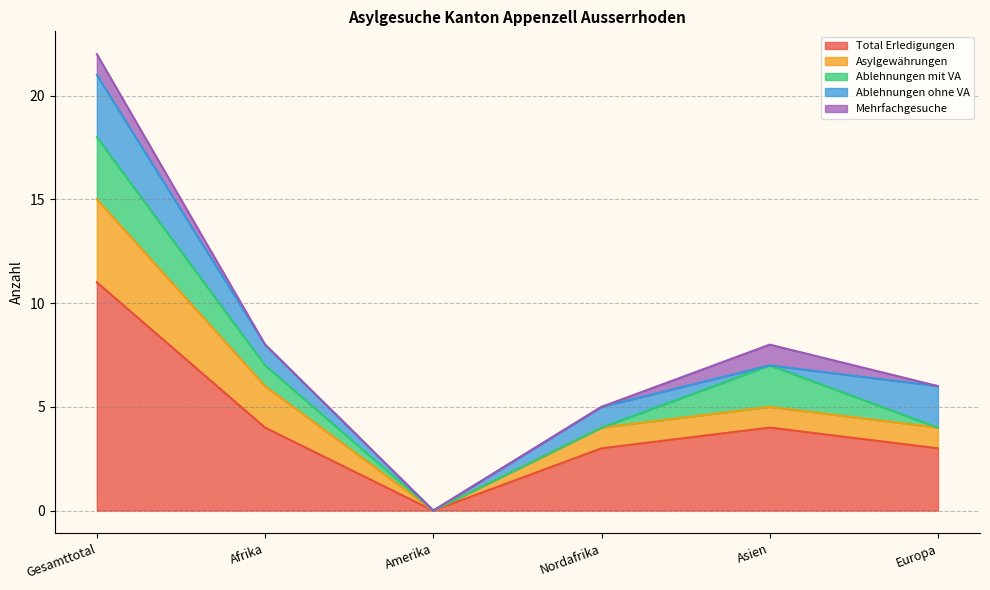

The Asylgewährungen series shows 2 at Amerika. True or false?

False